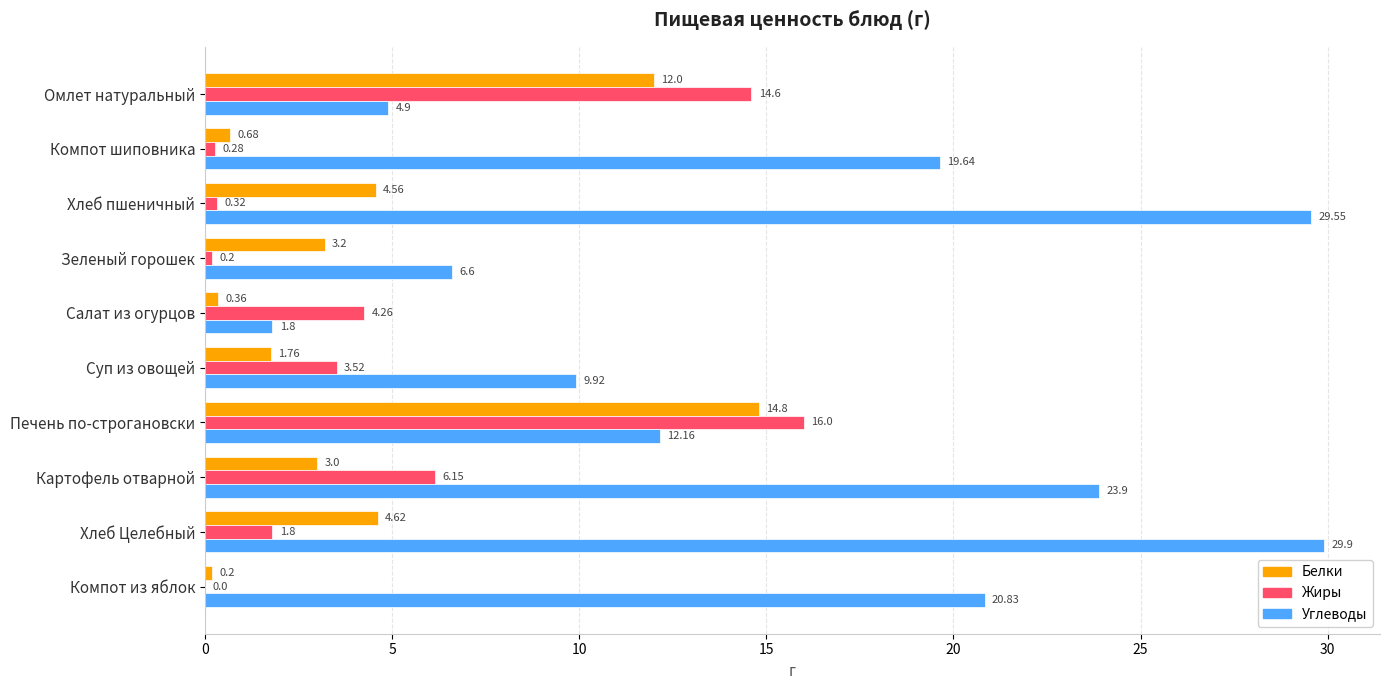

Where is Жиры nearest to the value 8?

Картофель отварной